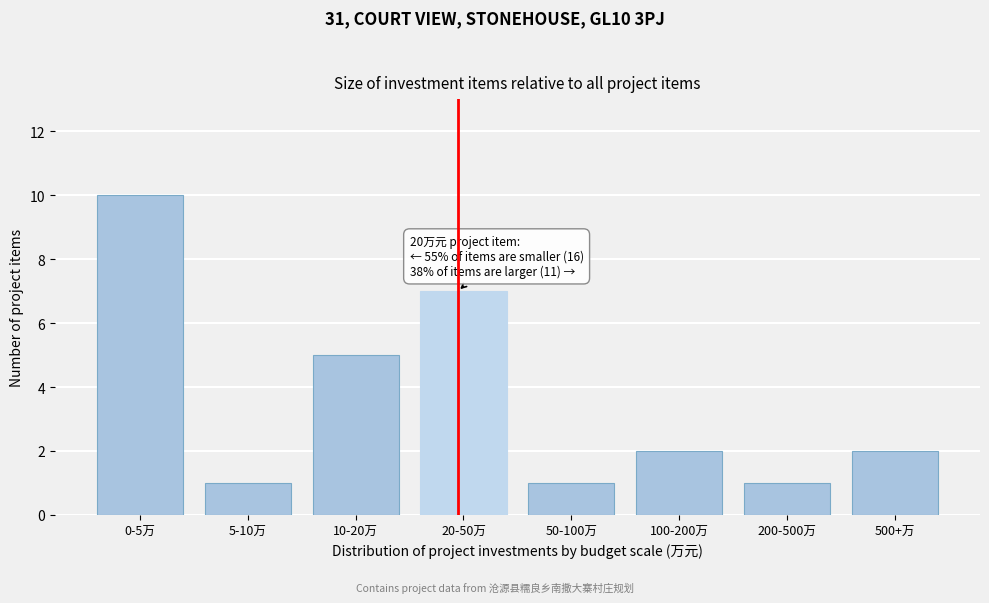

Reading left to right, list all the values displayed in this chart.

10	1	5	7	1	2	1	2